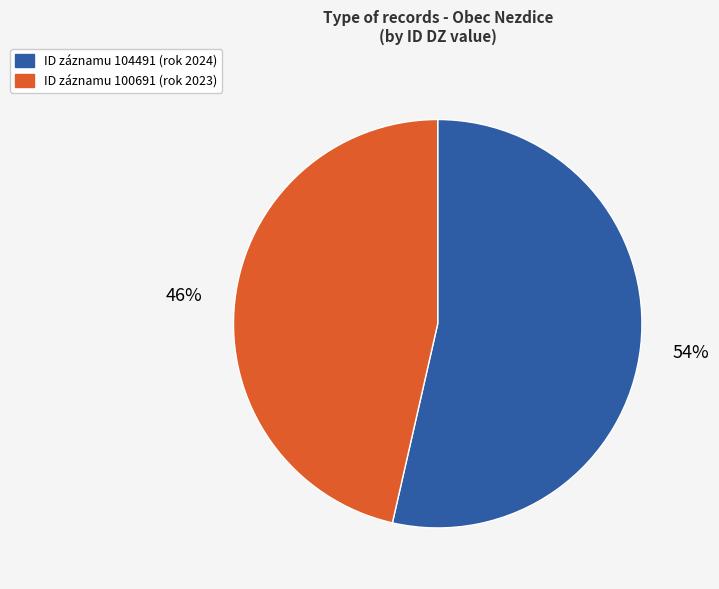

Is the sum of ID záznamu 104491 (rok 2024) and ID záznamu 100691 (rok 2023) greater than half?

Yes